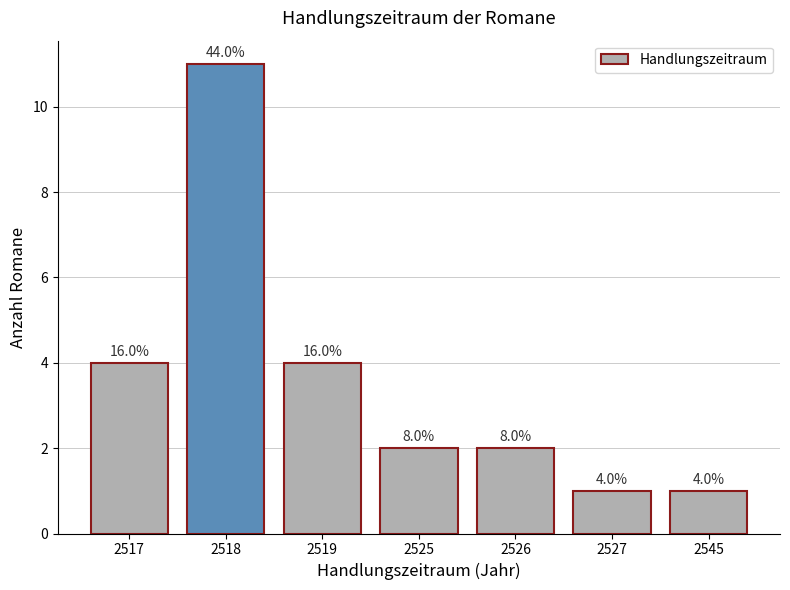

How many bars are there in total?

7